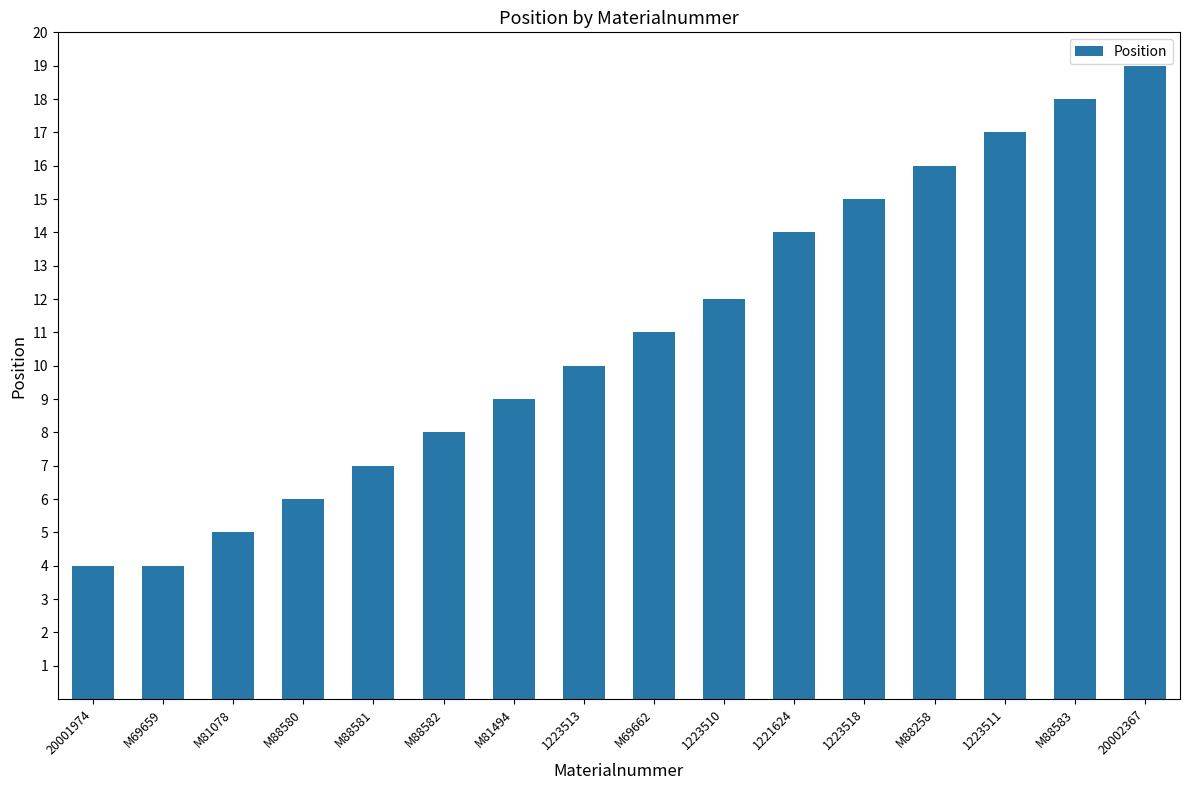

The value at 1223511 is 17. True or false?

True